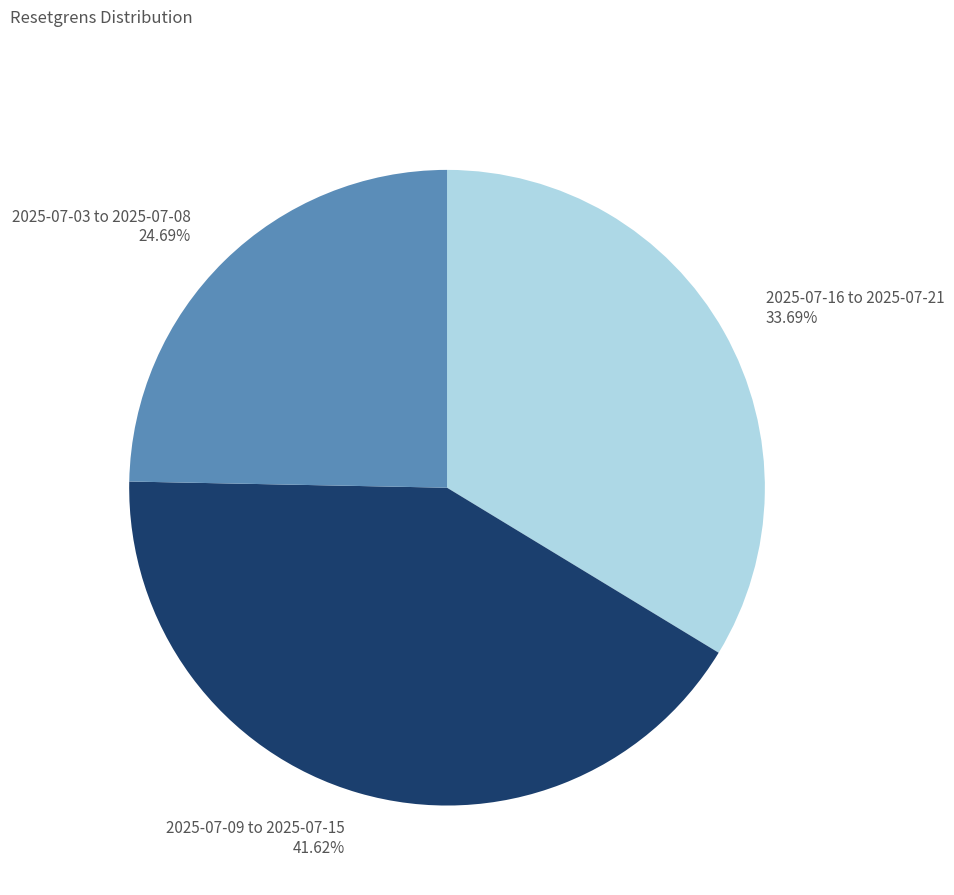

Does 2025-07-09 to 2025-07-15 represent more than half of the total?

No